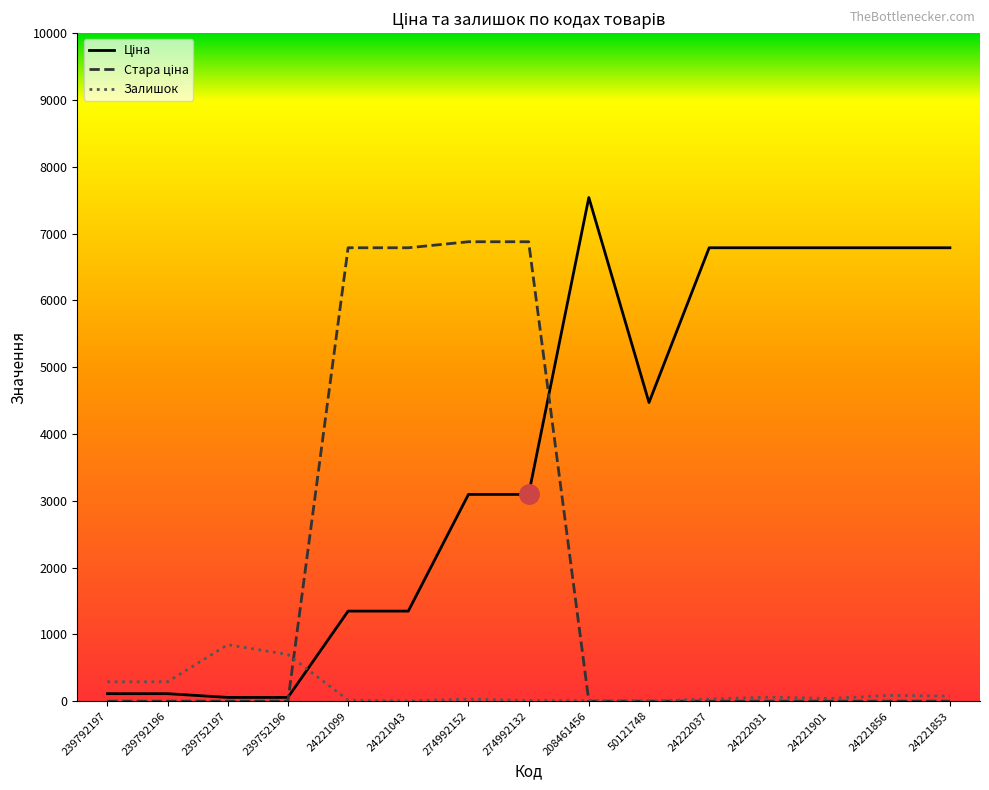

What is the difference between the highest and lowest values at 50121748?

4470.6